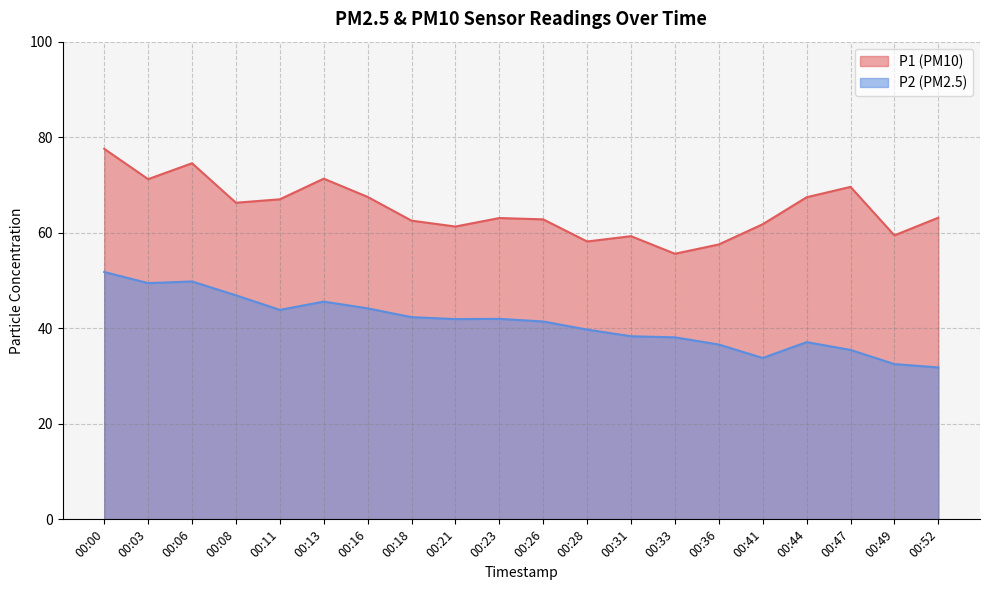

Where is the first local maximum for P1?

00:06